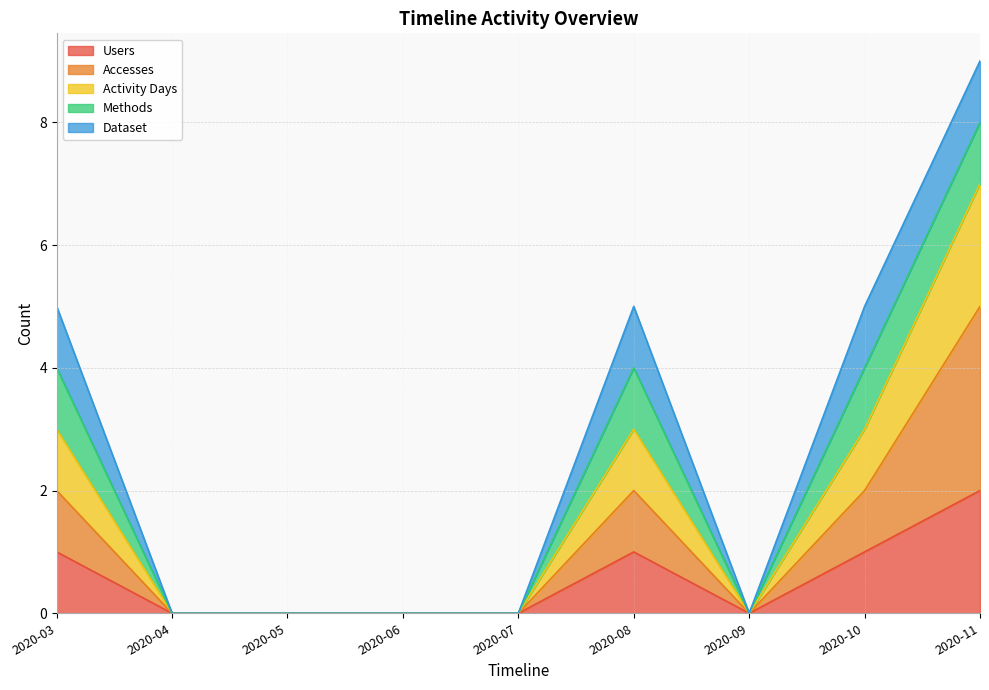

Does the chart have visible grid lines?

Yes